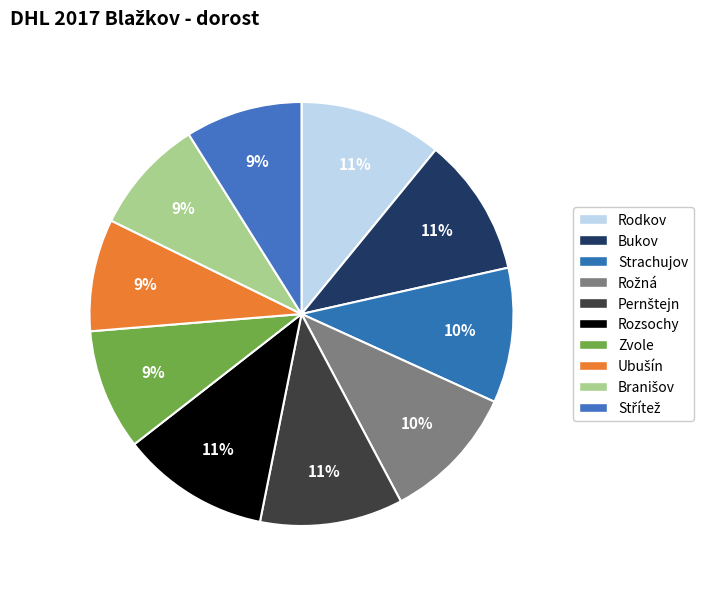

Is it true that Ubušín is 1% of the pie?

False